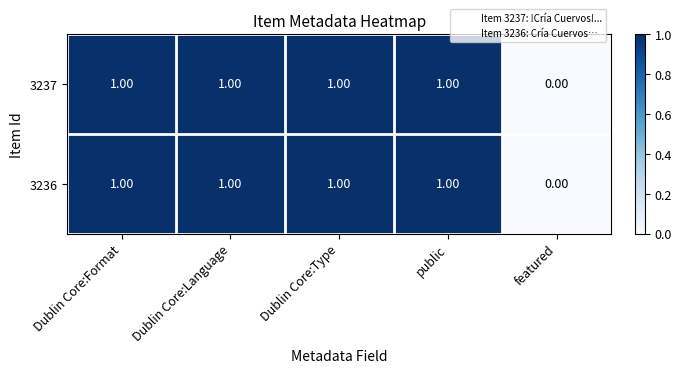

At which label is 3237 closest to 0?

featured